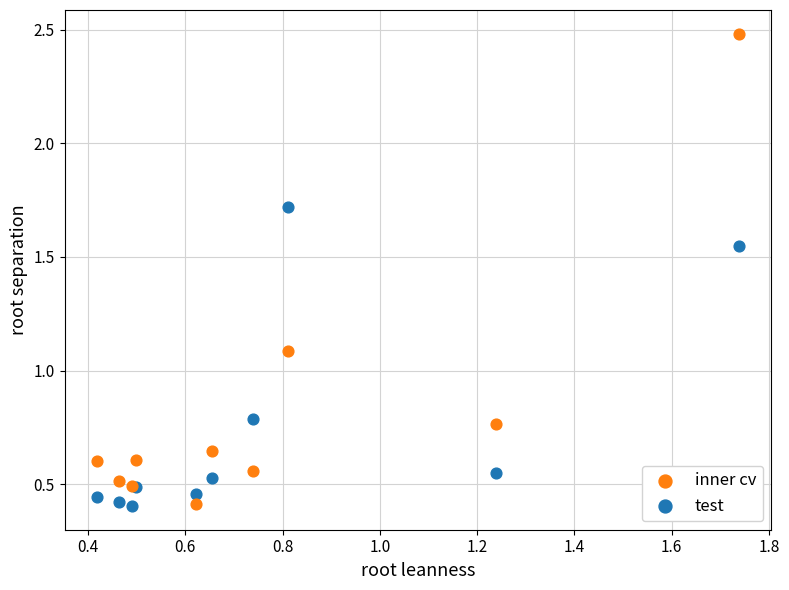

Which series has the widest spread of Y values?

inner cv